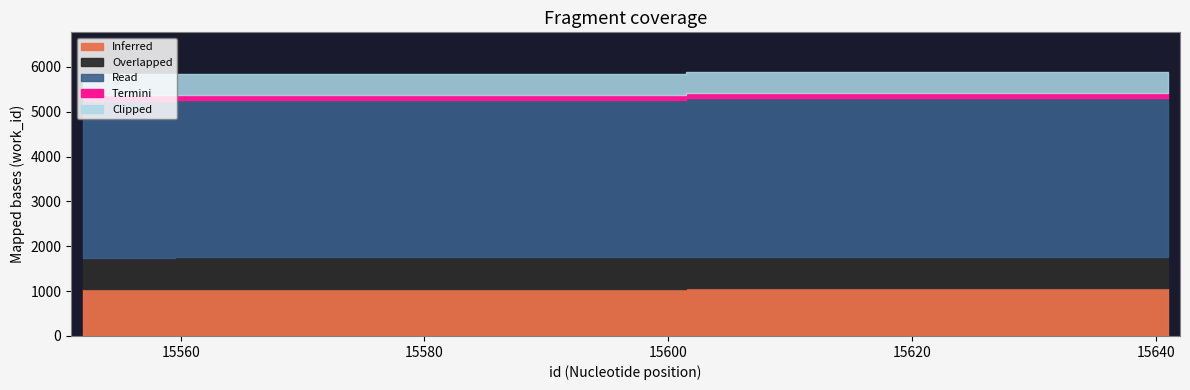

Reading left to right, transcribe all the data shown in this chart.

5831	5838	5839	5842	5886	5886